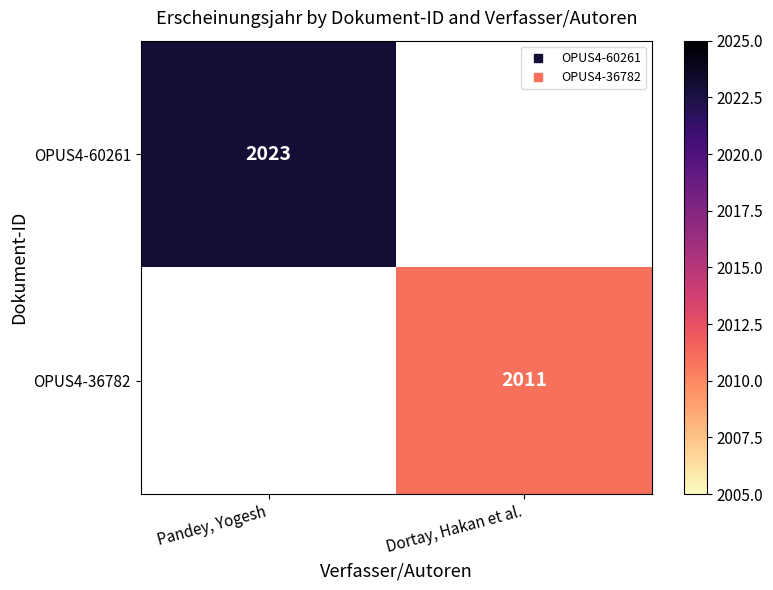

What is the highest value of the OPUS4-60261 series?

2023